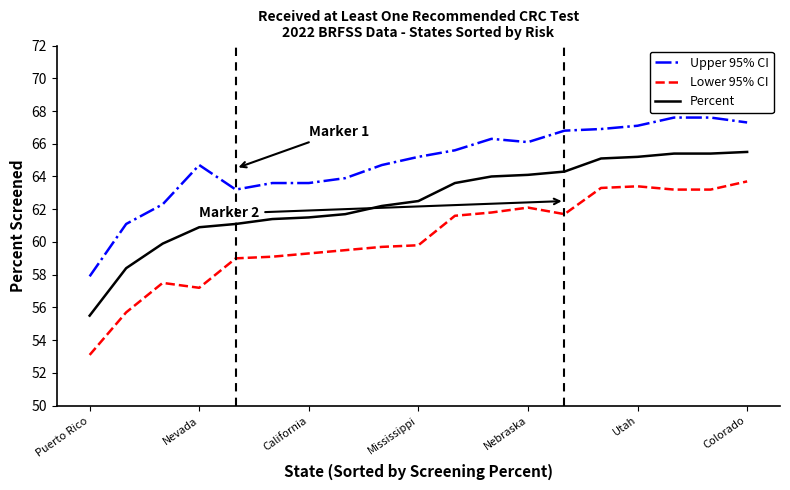

Which series has the largest total across all categories?

Upper 95% CI